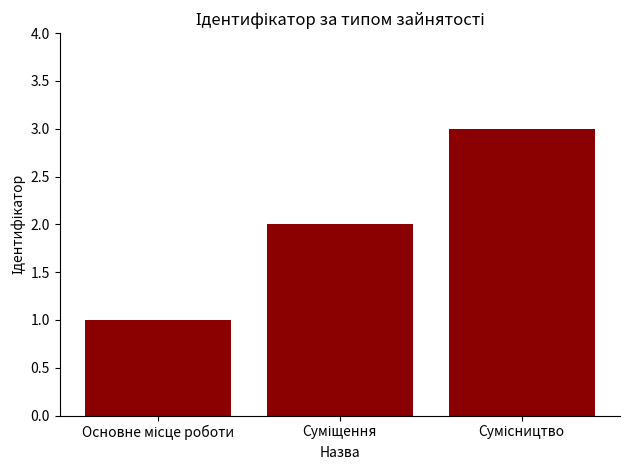

How many values are below 2?

1